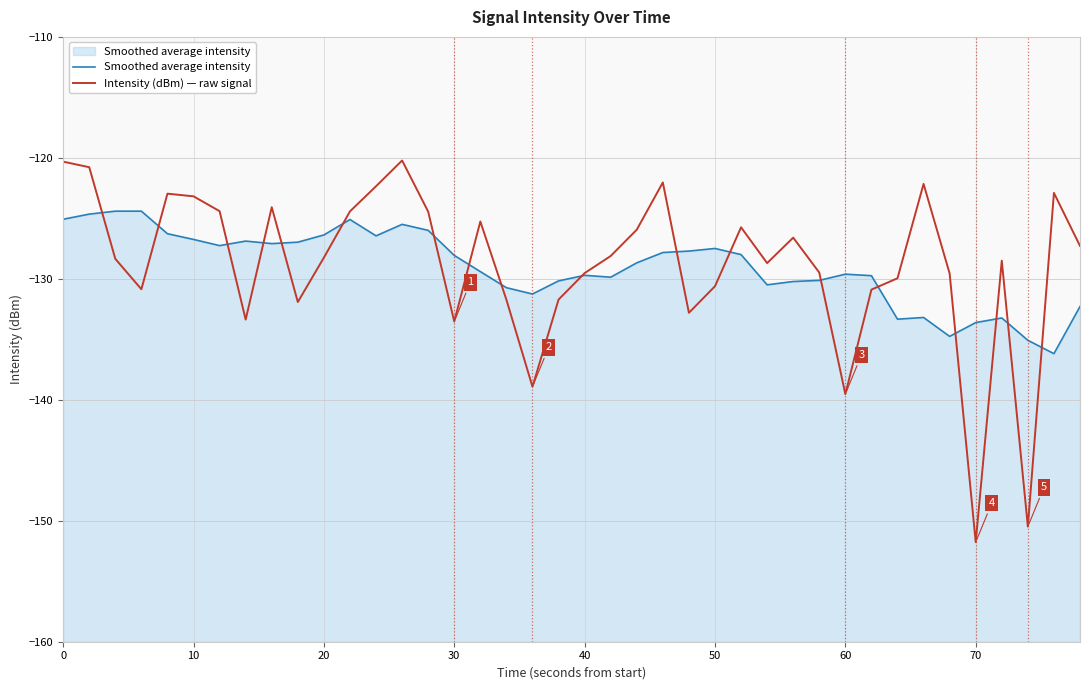

What is the difference between the Intensity (dBm) — raw signal values at 25 and 80?

6.5